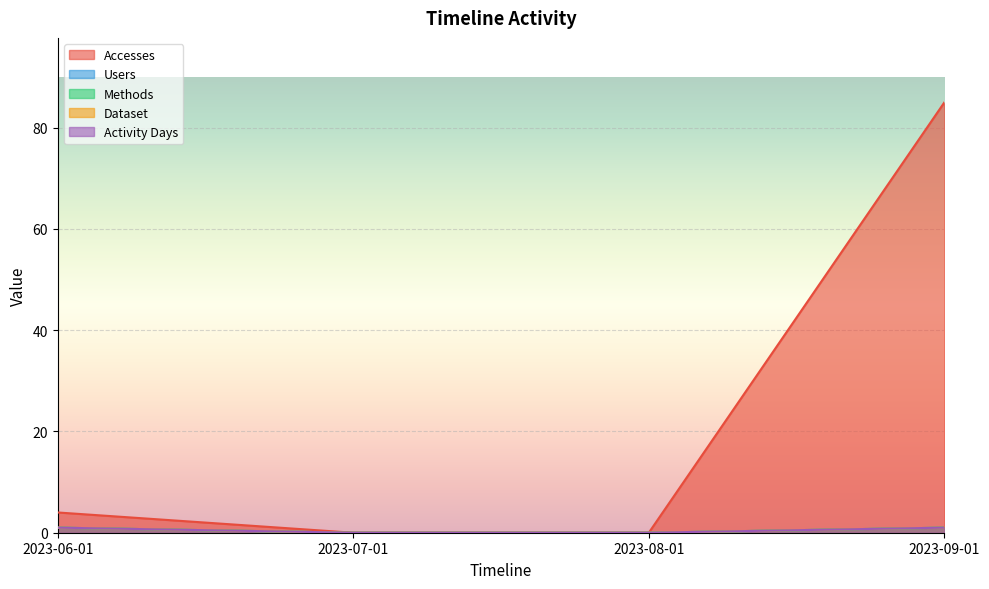

The Methods series shows 1 at 2023-06-01. True or false?

False